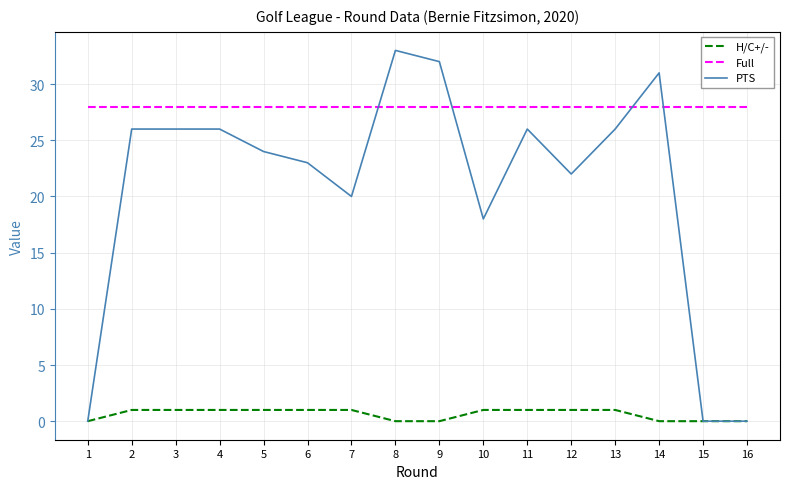

Where is PTS nearest to the value 16?

10